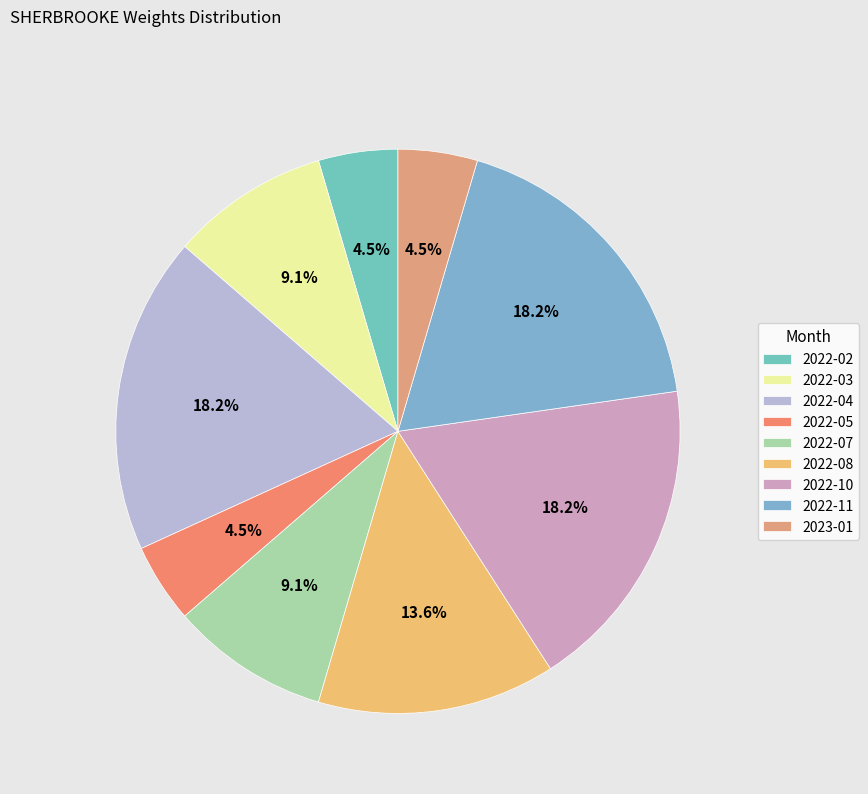

What percentage is NOT represented by 2022-07?

90.9%